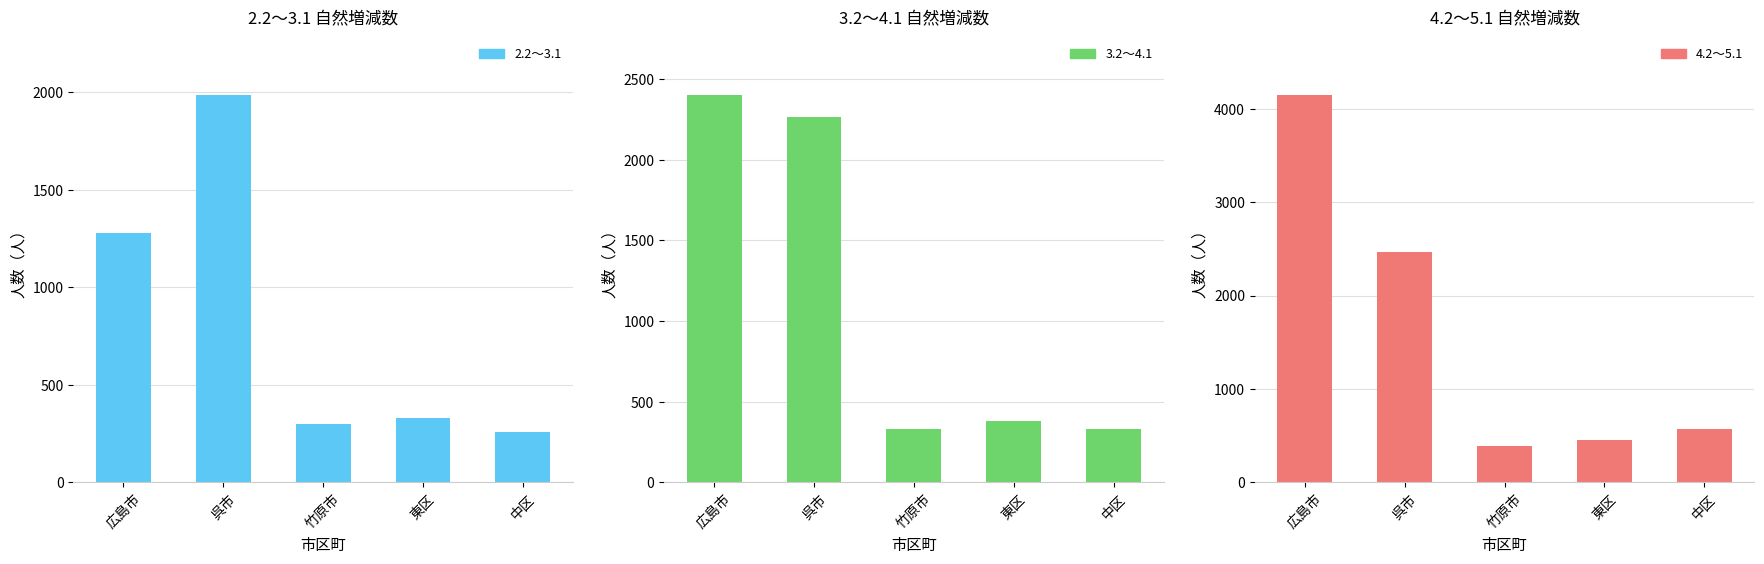

How many series are shown in this chart?

3